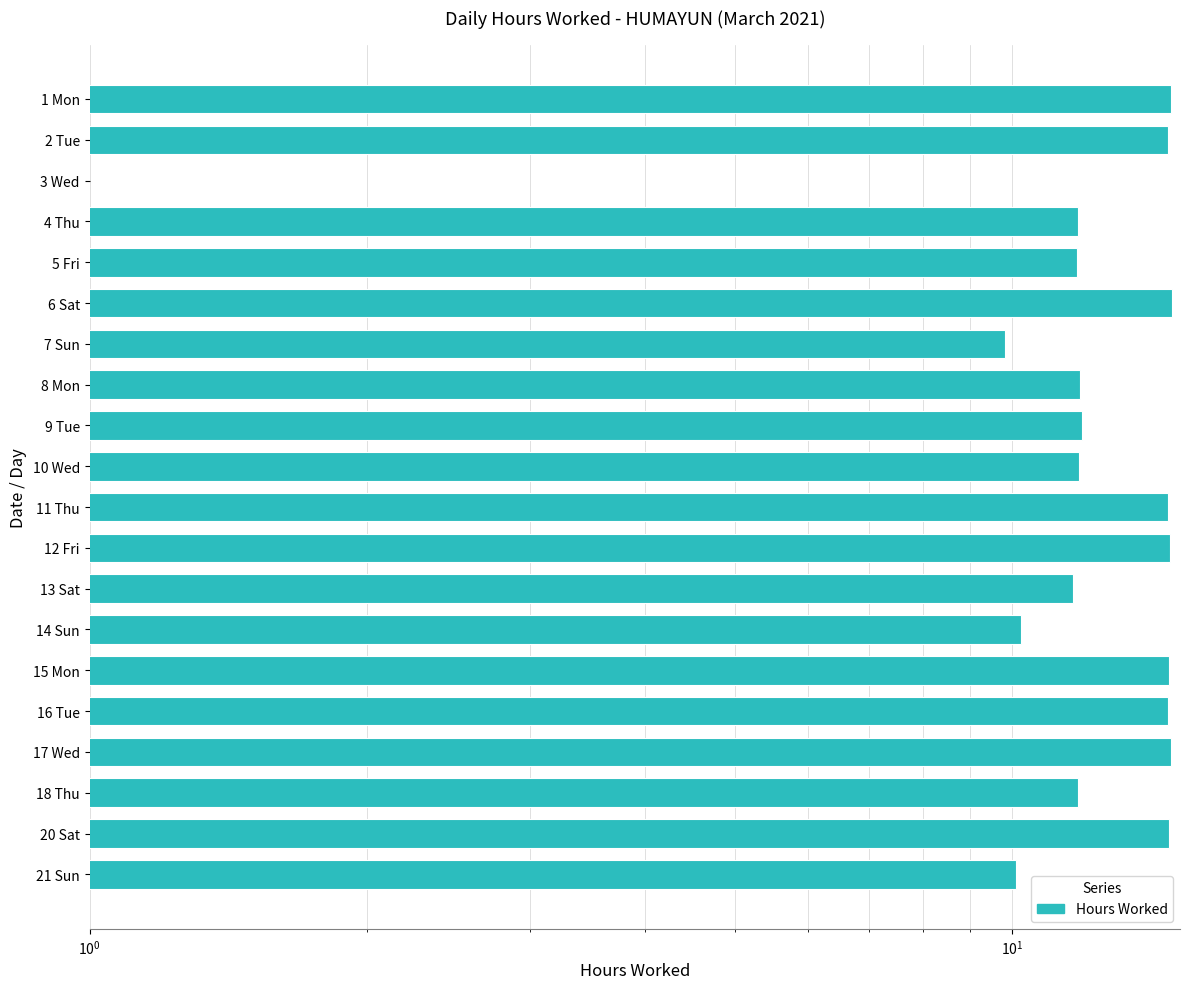

What is the difference between the maximum and second lowest values?

5.1